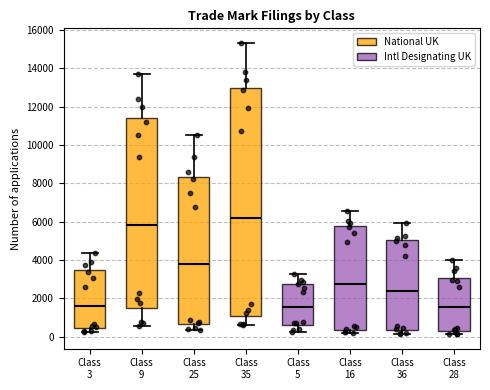

Reading left to right, read every box against the y-axis: the position of its median line, the range the box covers, and the ends of its whiskers. The values are not printed on the chart, so give them approximately, as read against the axis.

Class 3: median 1600, box 400 to 3400, whiskers 200 to 4400
Class 9: median 5800, box 1600 to 11400, whiskers 600 to 13800
Class 25: median 3800, box 600 to 8400, whiskers 400 to 10600
Class 35: median 6200, box 1200 to 13000, whiskers 600 to 15400
Class 5: median 1600, box 600 to 2800, whiskers 200 to 3200
Class 16: median 2800, box 400 to 5800, whiskers 200 to 6600
Class 36: median 2400, box 400 to 5000, whiskers 200 to 6000
Class 28: median 1600, box 400 to 3000, whiskers 200 to 4000